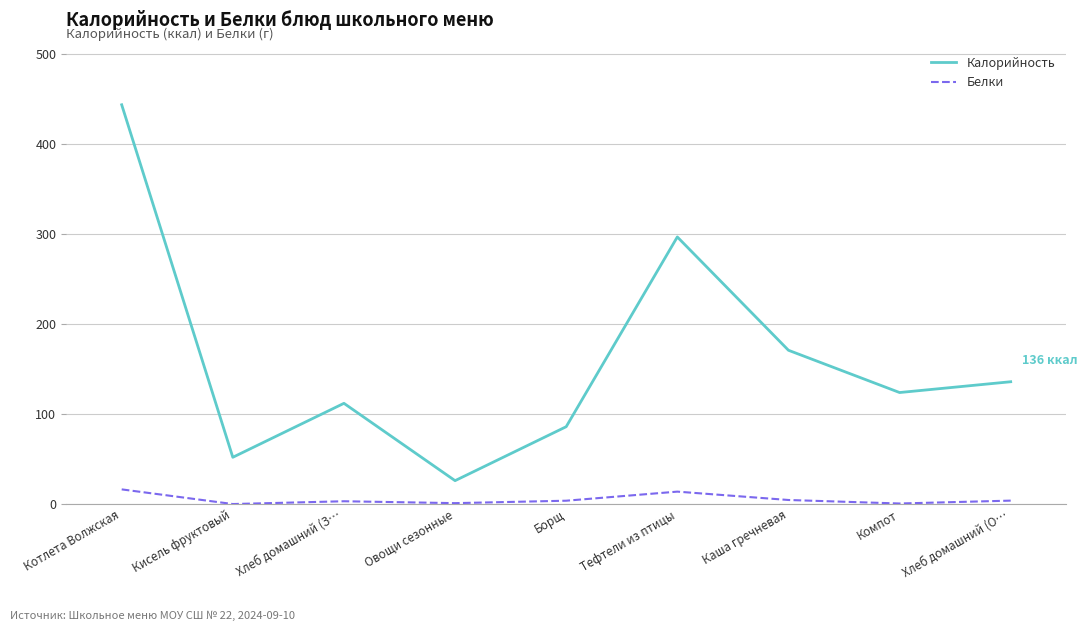

What are all the series names shown in the legend?

Калорийность, Белки